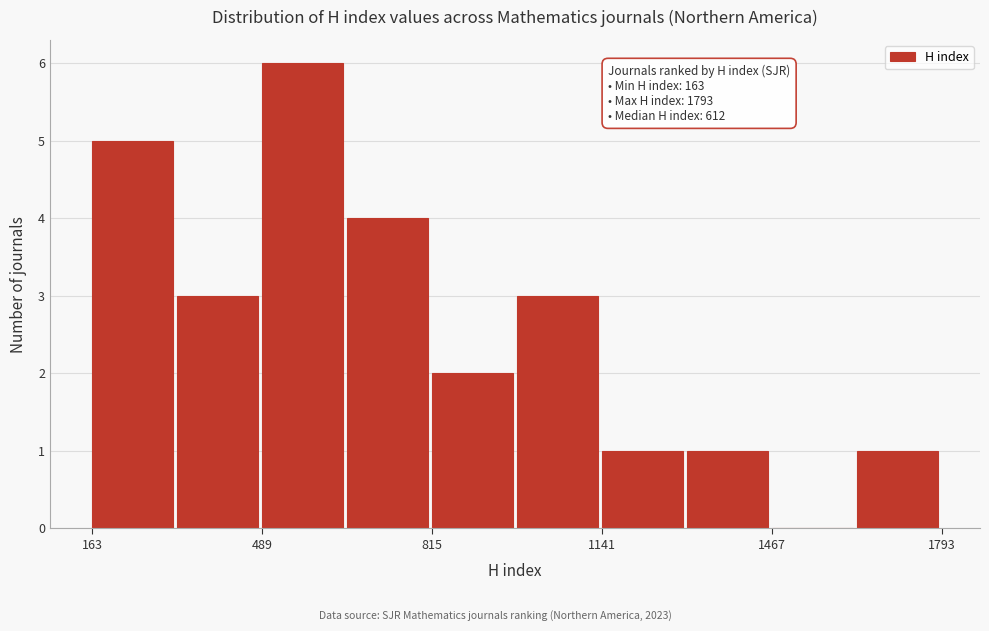

Around what value on the x-axis is the tallest bar? Give the approximate position of its centre, as read against the axis.

550